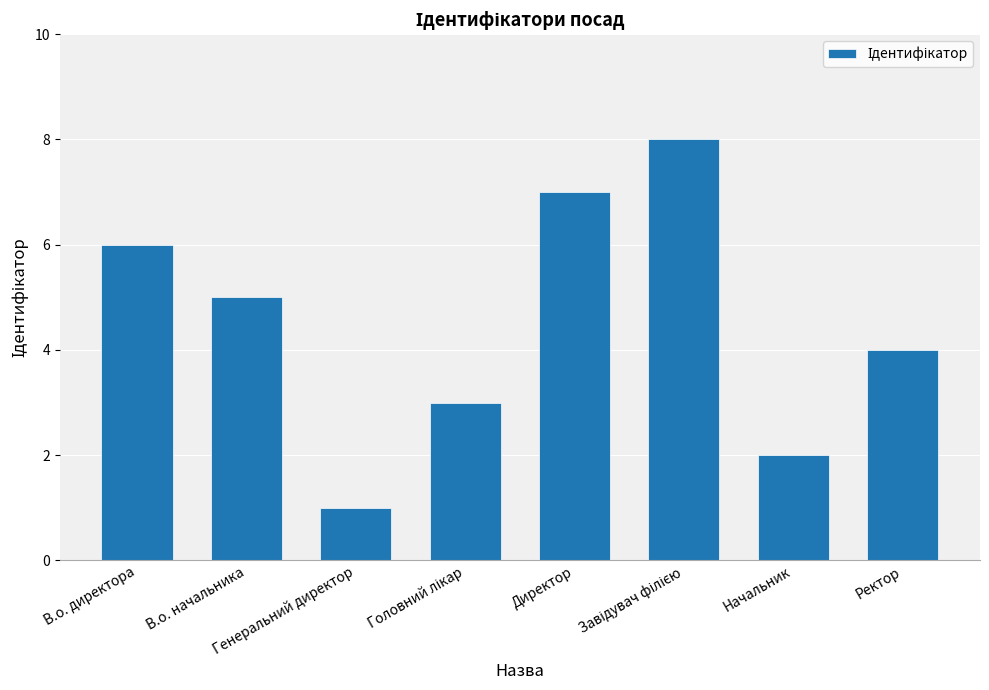

What is the difference between the maximum and minimum values?

7